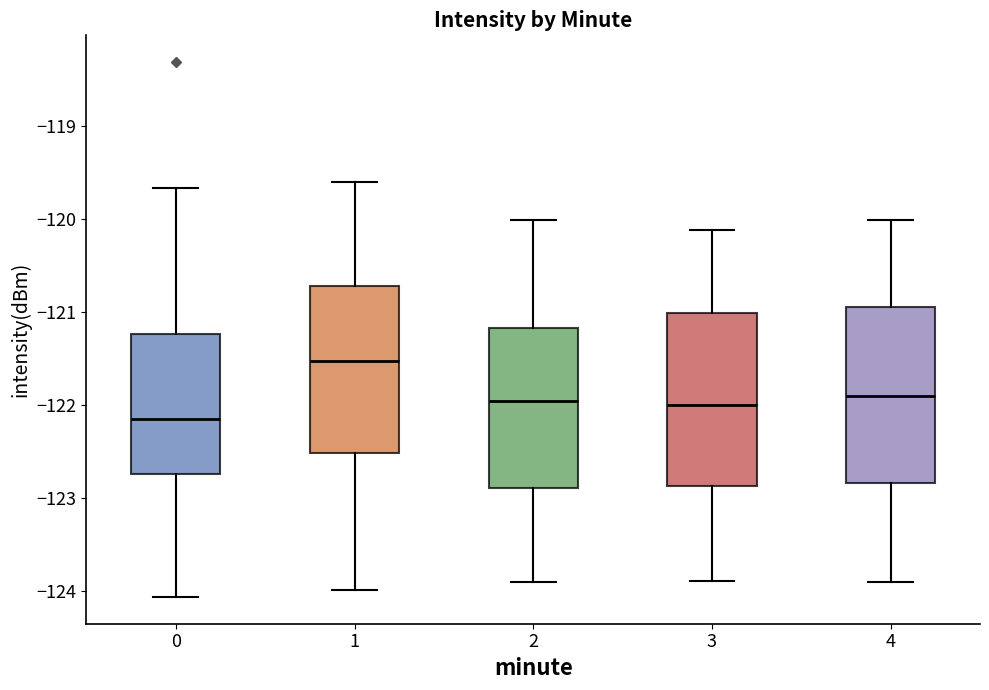

Where is the upper edge of the box at x = 4 on the y-axis? The values are not printed on the chart, so give them approximately, as read against the axis.

-120.9